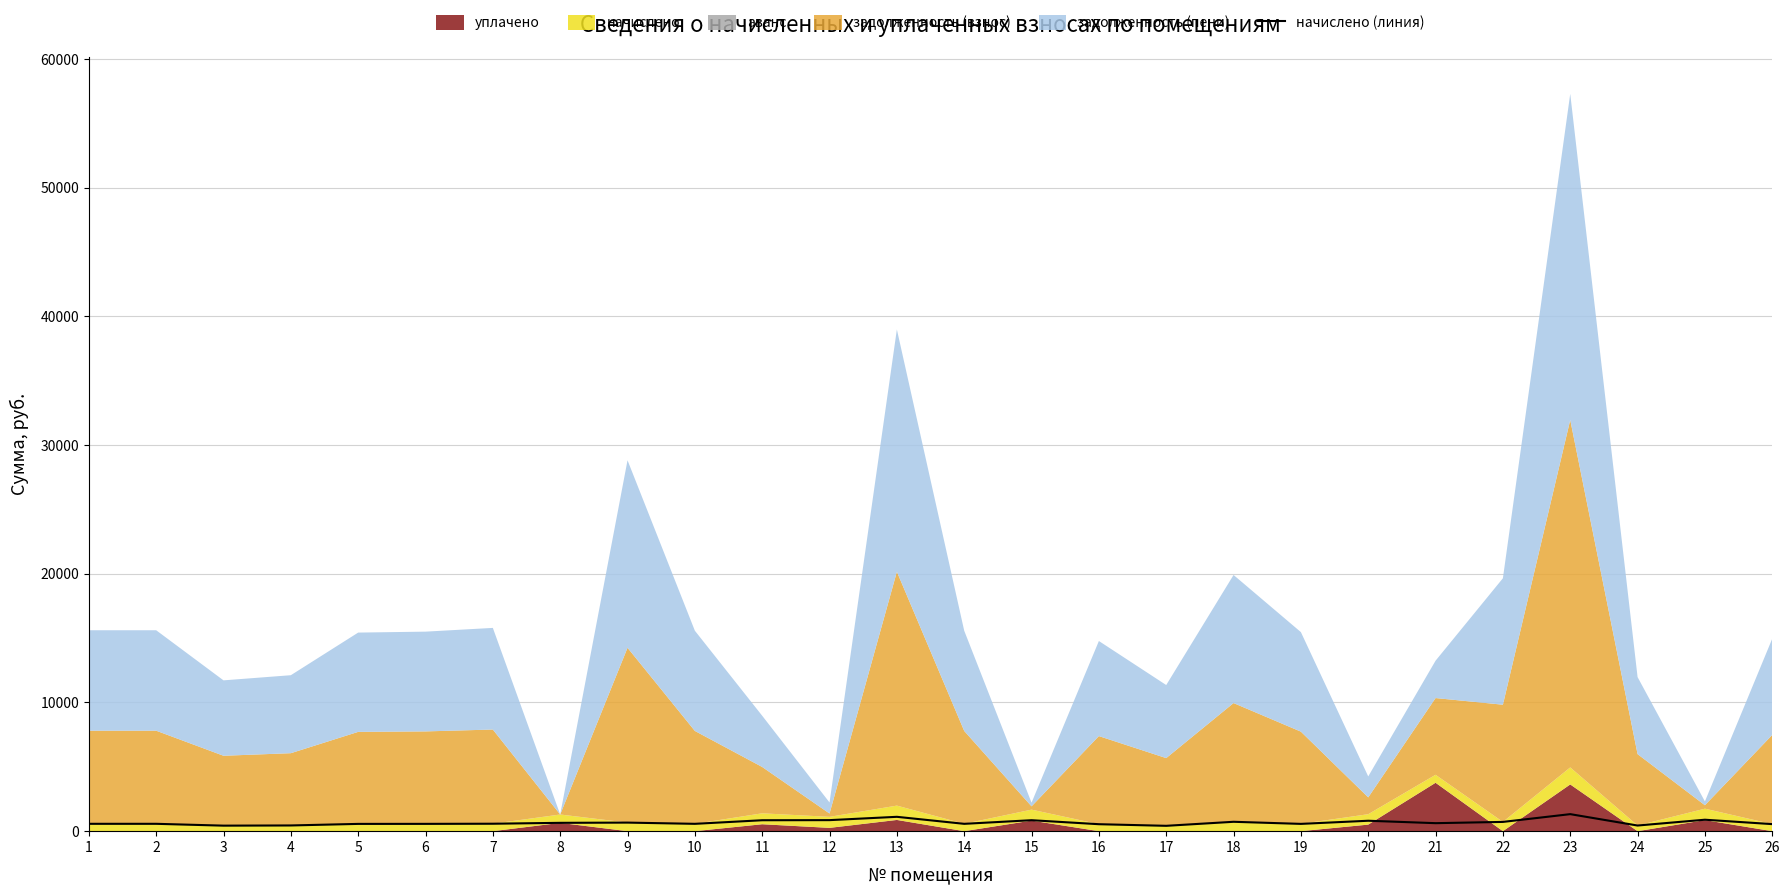

What is the maximum value for начислено (линия)?

1322.7